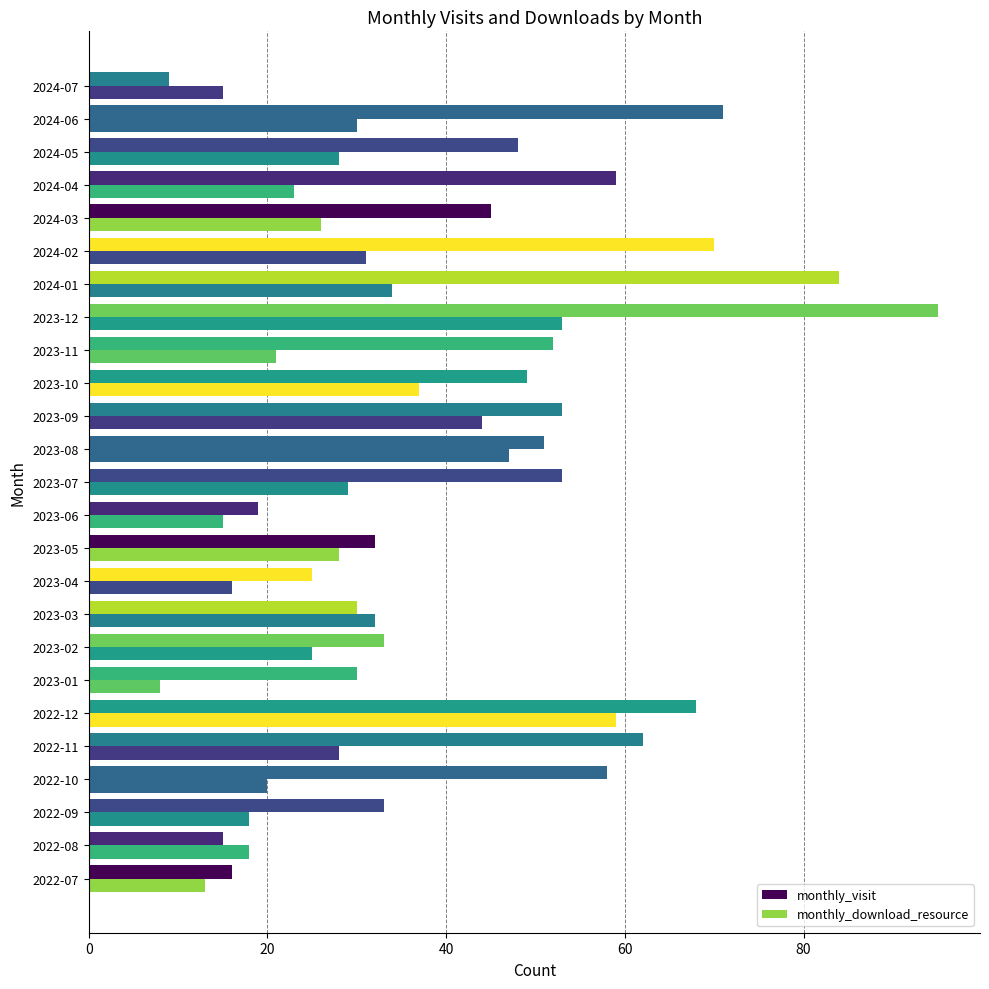

How many distinct data groups are displayed?

2